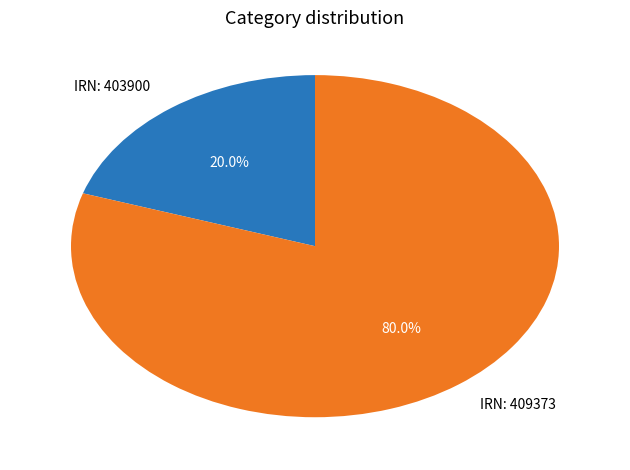

What percentage do IRN: 403900 and IRN: 409373 together represent?

100.0%